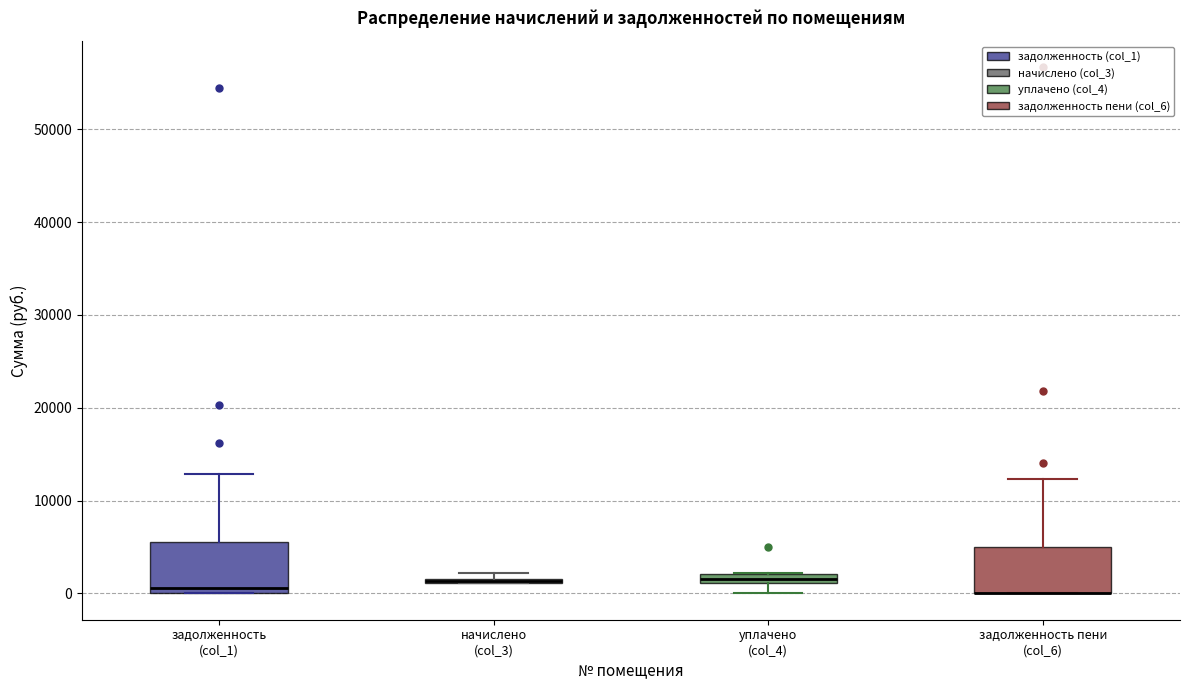

Where is the upper edge of the box for начислено (col_3) on the y-axis? The values are not printed on the chart, so give them approximately, as read against the axis.

2000